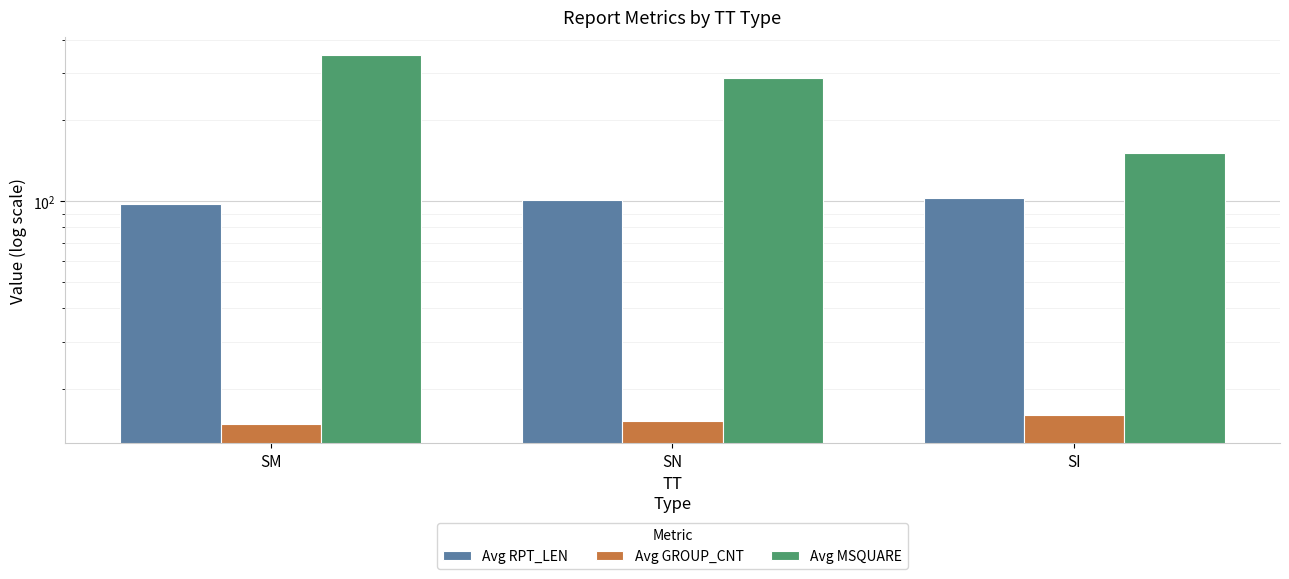

Is it true that Avg GROUP_CNT equals 10.0 at SI?

False